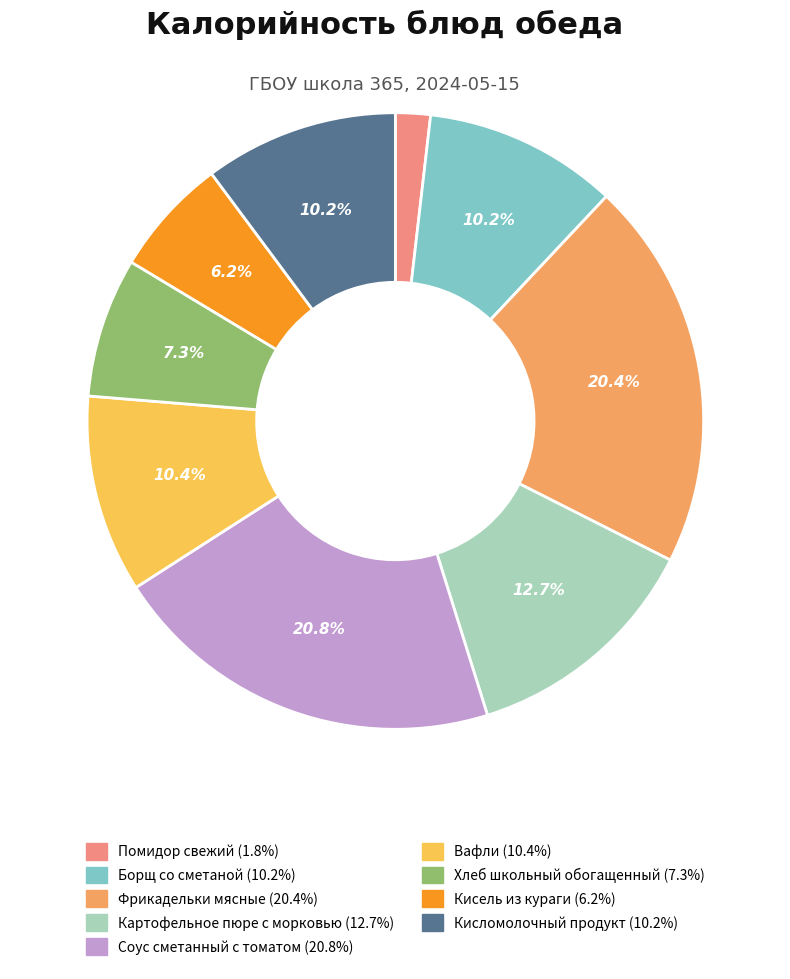

True or false: Картофельное пюре с морковью accounts for 7% of the total.

False